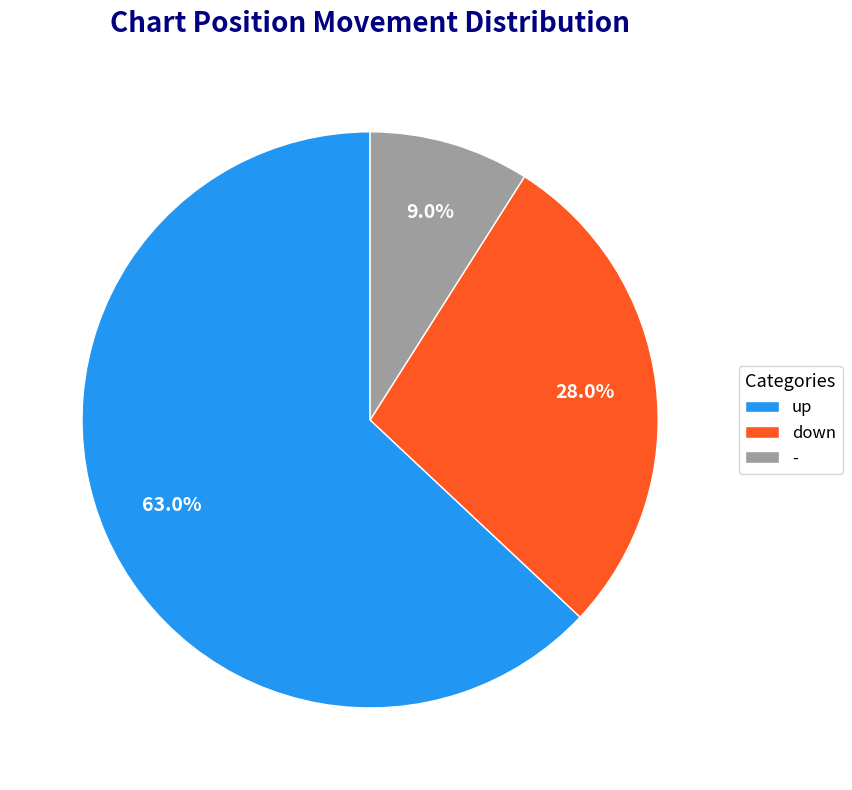

To the nearest percent, what is the difference between the largest and smallest slice percentages?

54%